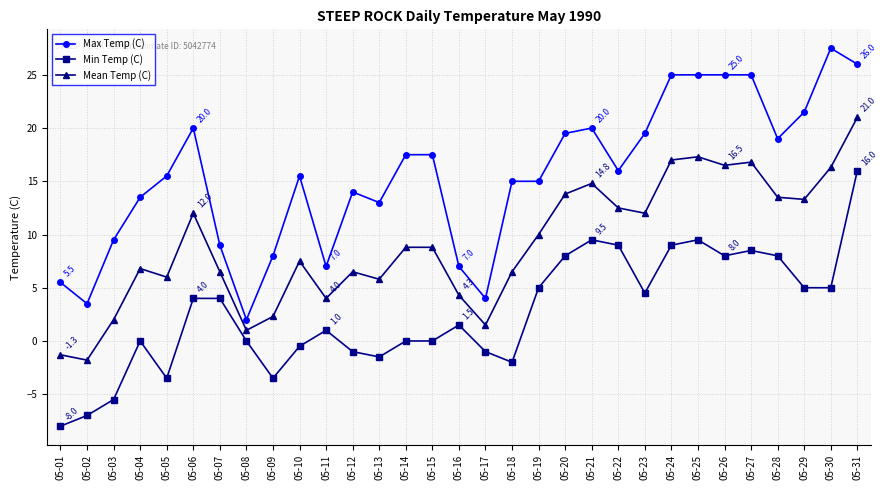

At which category is the sum across all series the highest?

05-31